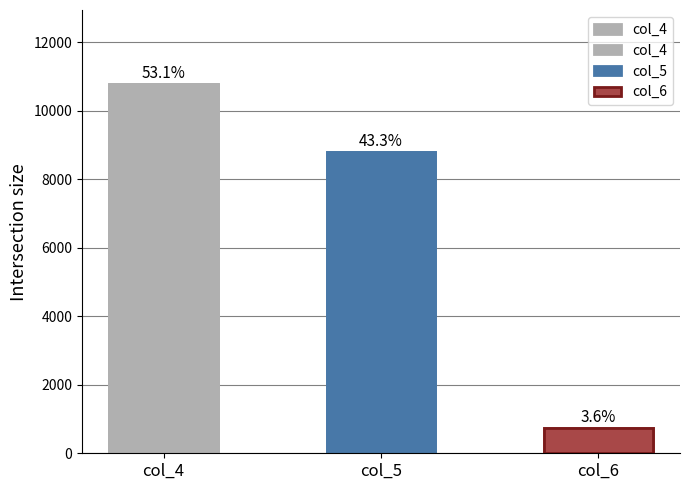

True or false: the data shows 11744 at col_5.

False